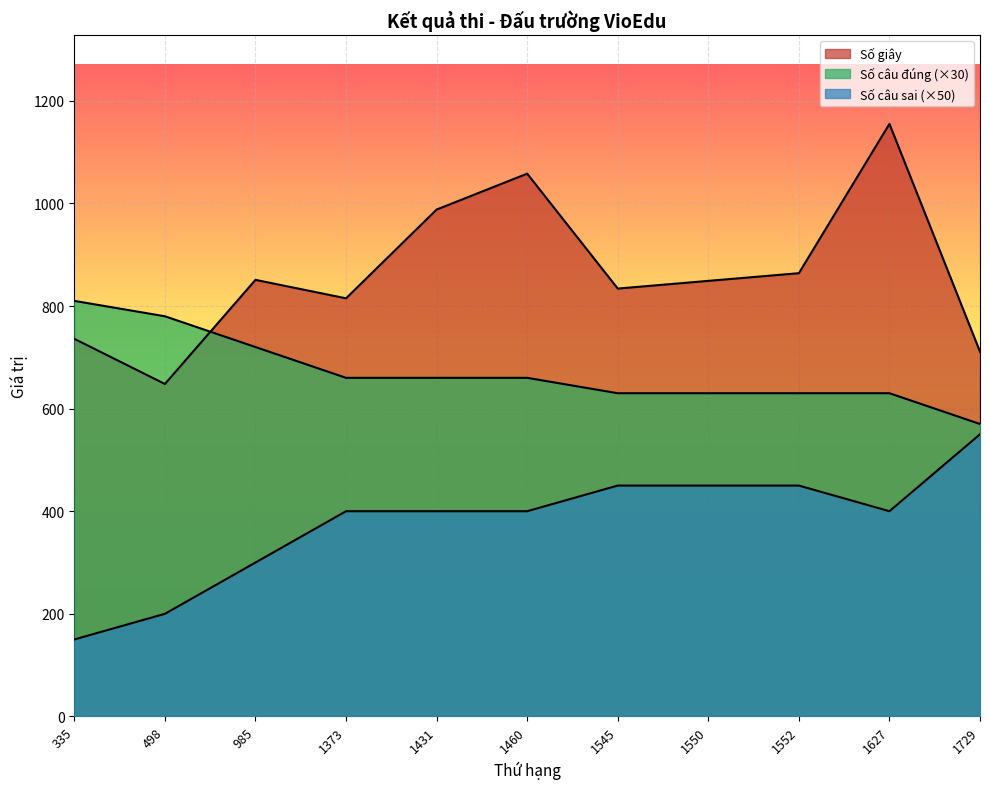

Is it true that Số câu sai equals 400 at 1431?

True